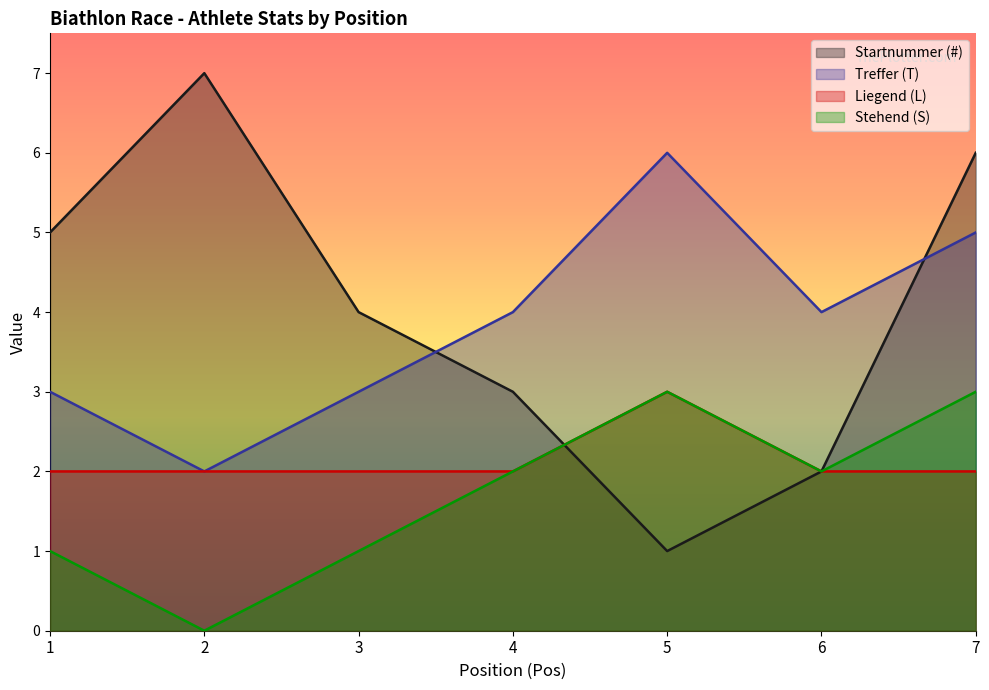

List the labels in order of Startnummer (#) value, largest first.

2, 7, 1, 3, 4, 6, 5